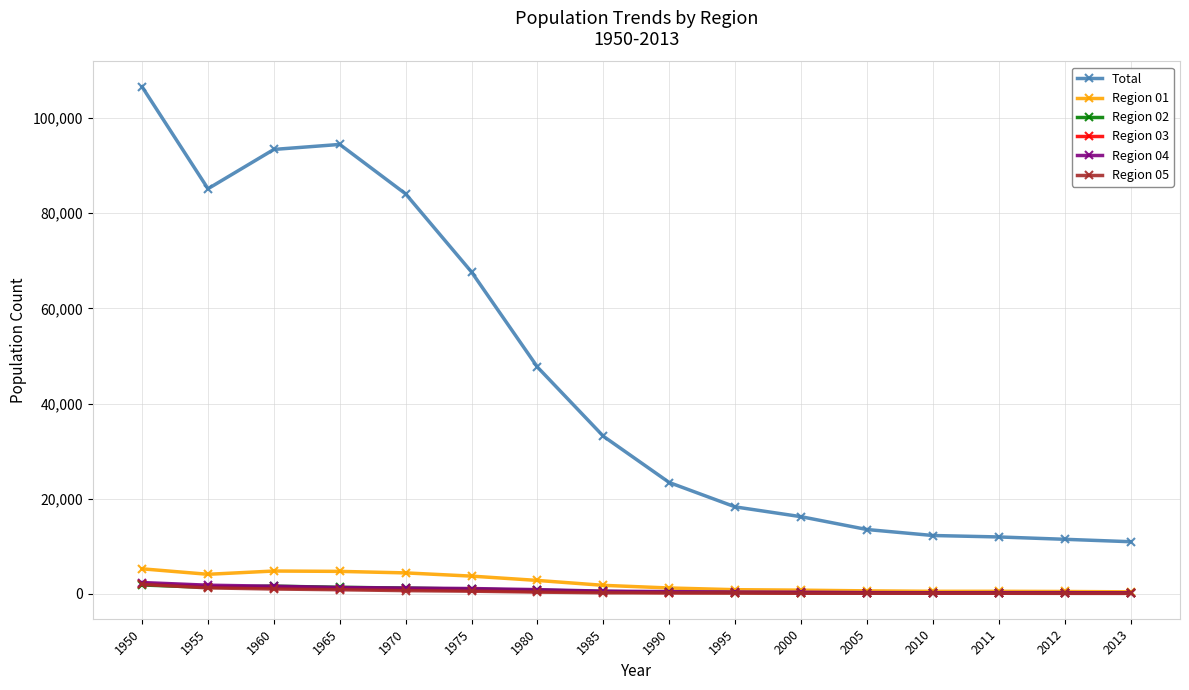

Which series has the widest spread of values?

Total